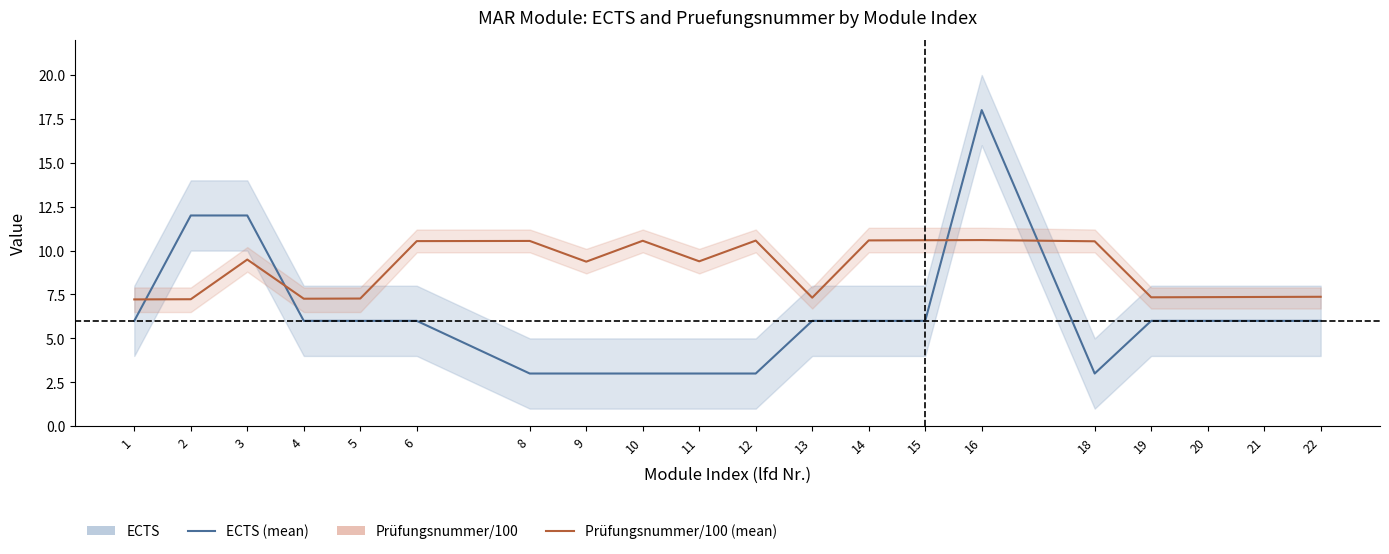

Is the value of Prüfungsnummer/100 at 18 greater than the value of ECTS at 5?

Yes